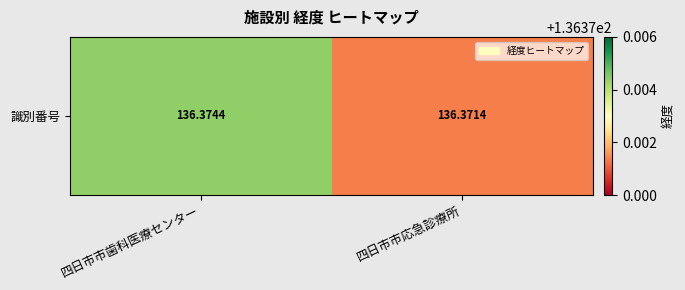

Count the values in the range 136 to 137.

2